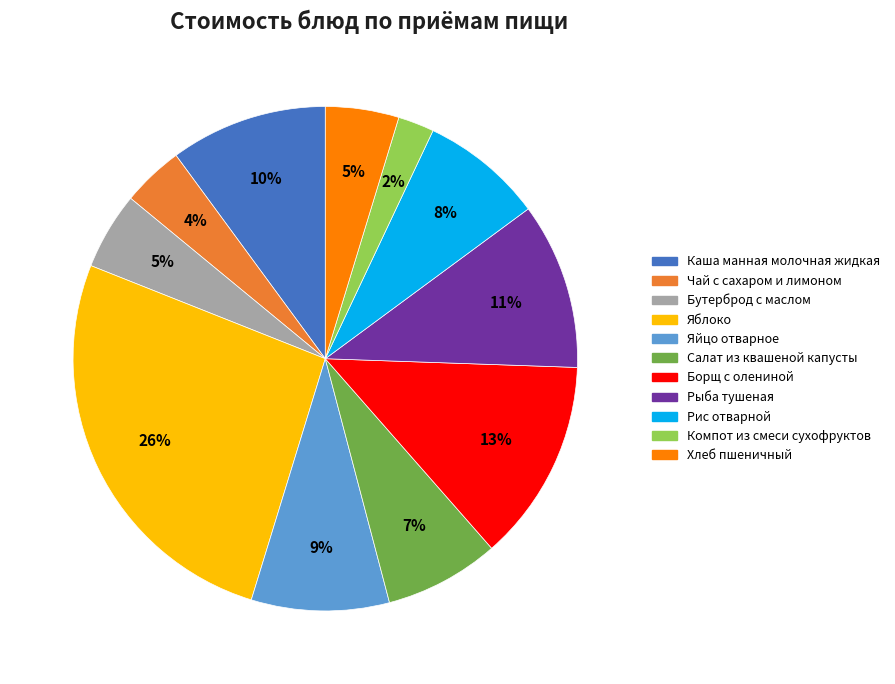

Between Рыба тушеная and Чай с сахаром и лимоном, which is larger?

Рыба тушеная